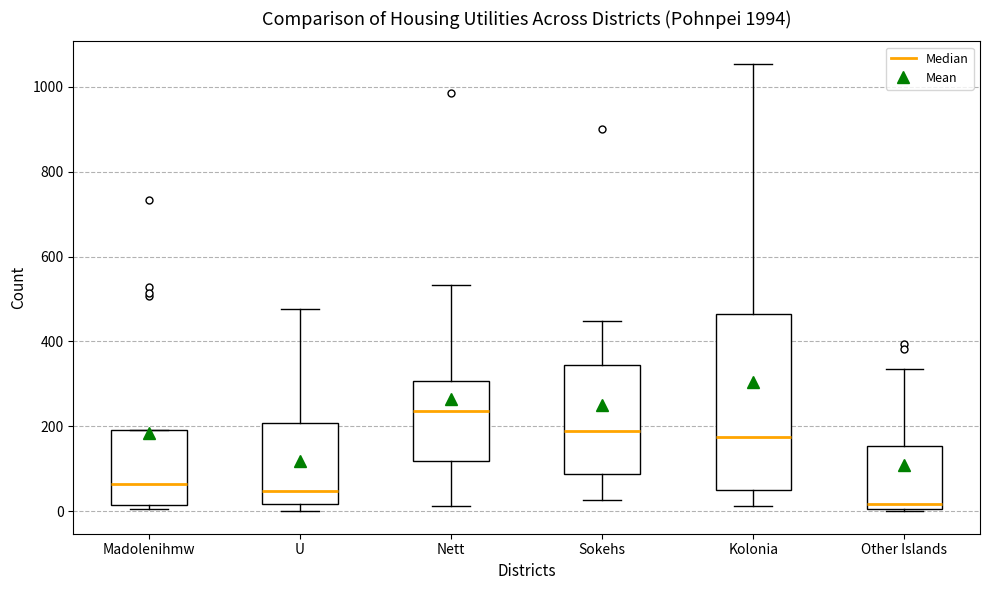

Which box has the lowest median line?

Other Islands